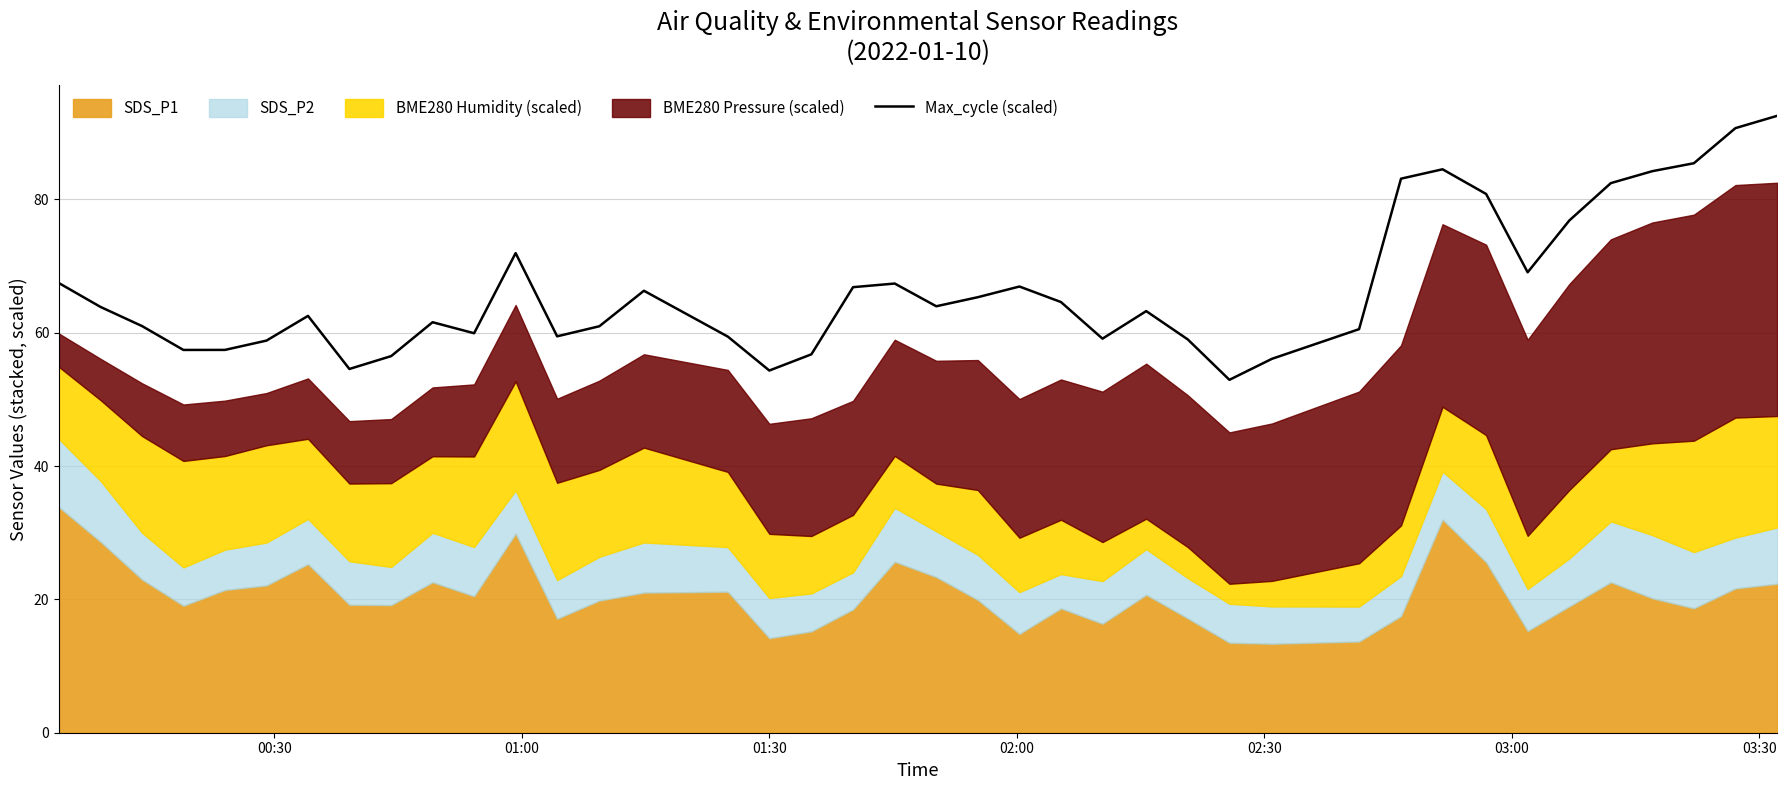

Reading right to left, transcribe all the data shown in this chart.

92.5	90.7	85.4	84.2	82.5	76.8	69.1	80.8	84.5	83.1	60.5	56.1	52.9	59.0	63.3	59.1	64.6	66.9	65.3	64.0	67.4	66.8	56.8	54.3	59.4	66.3	61.0	59.5	72.0	59.9	61.6	56.5	54.6	62.5	58.8	57.4	57.4	61.0	63.9	67.5